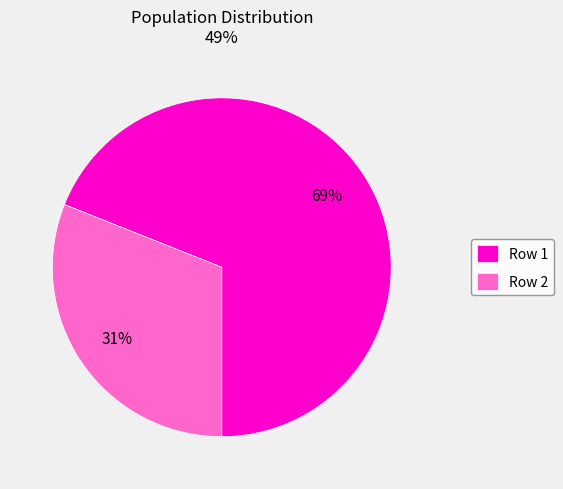

Do Row 1 and Row 2 together represent more than half of the pie?

Yes